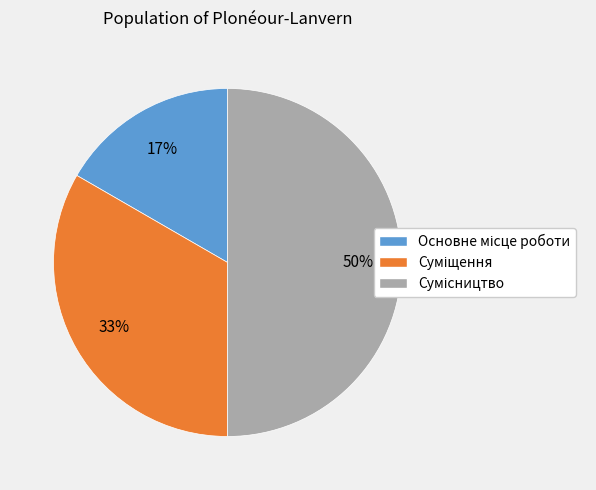

Count the number of slices in the pie.

3